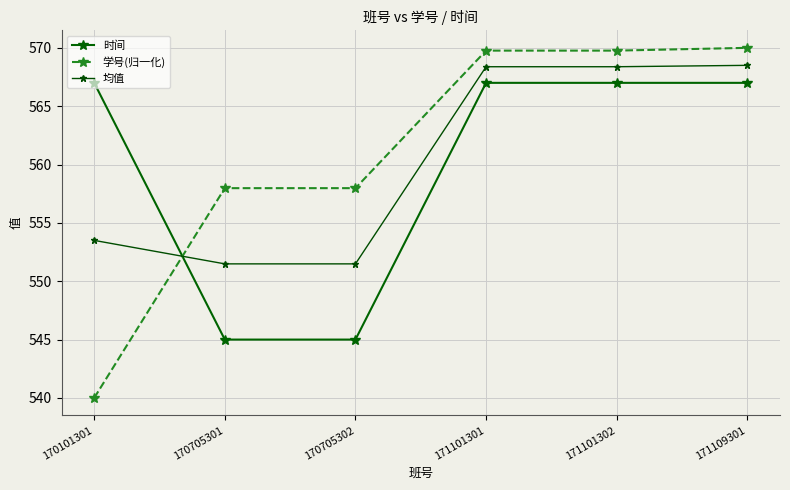

What is the sum of all 学号(归一化) values?

3365.5